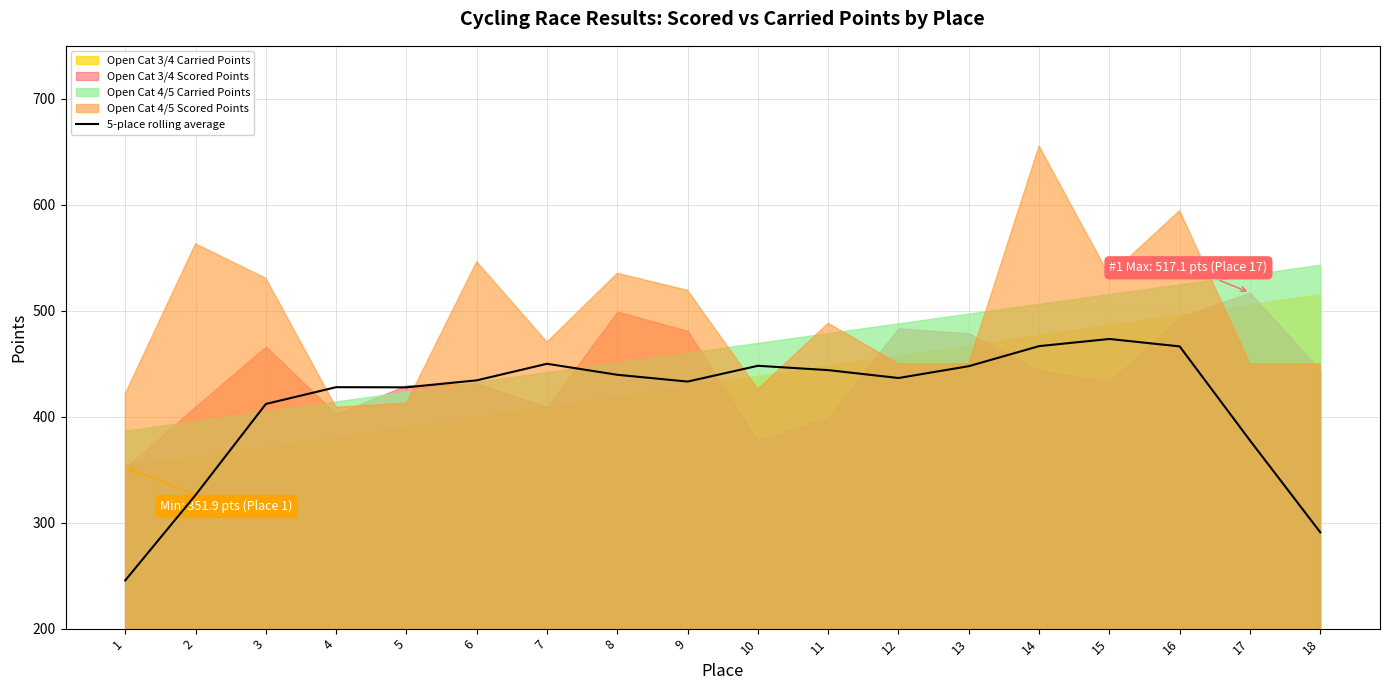

How many values exceed 436?

9